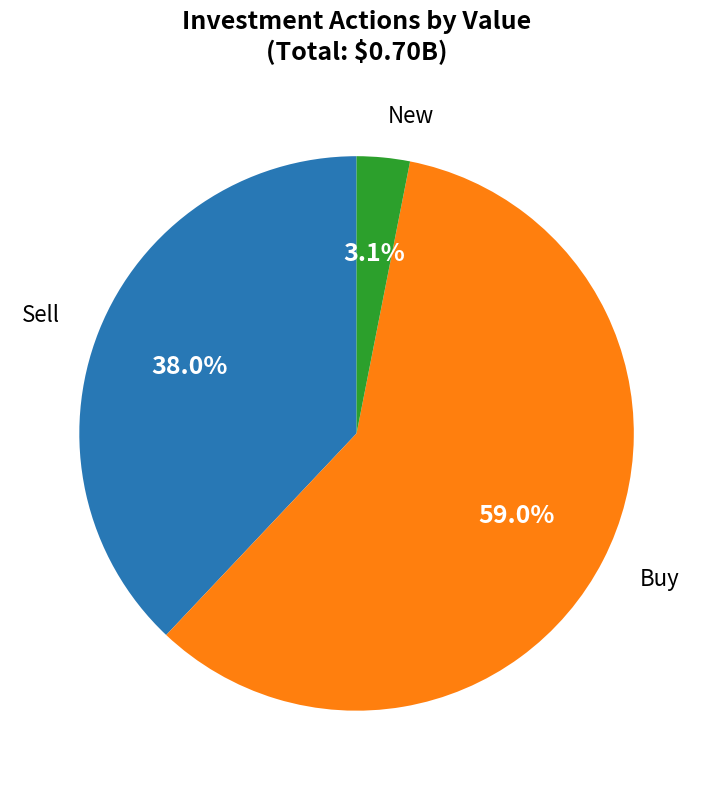

Is there a majority slice in this chart?

Yes